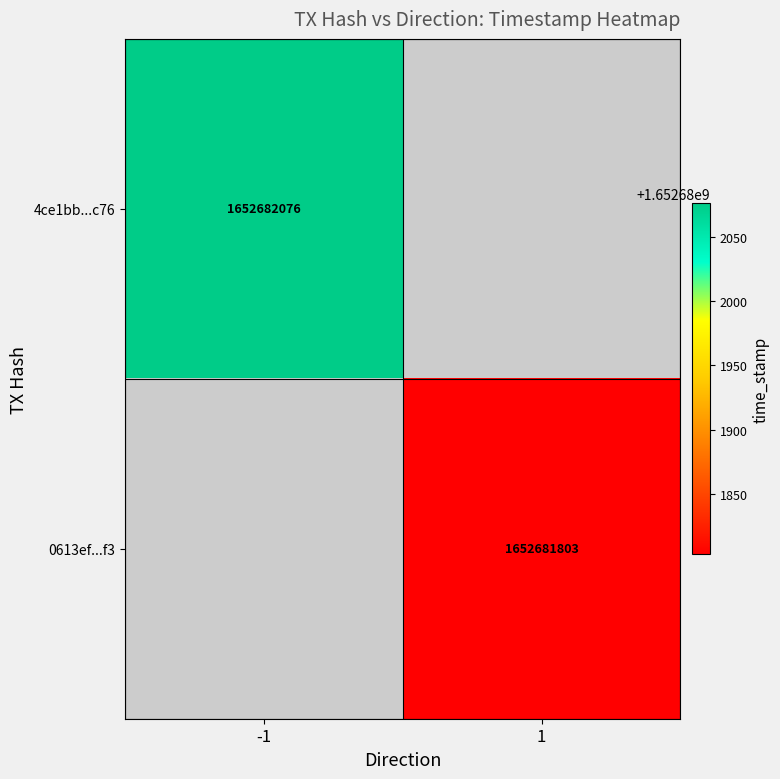

Which series changed the most between -1 and 1?

4ce1bb0947263905e26fde712ff8b9a7d9e8c76